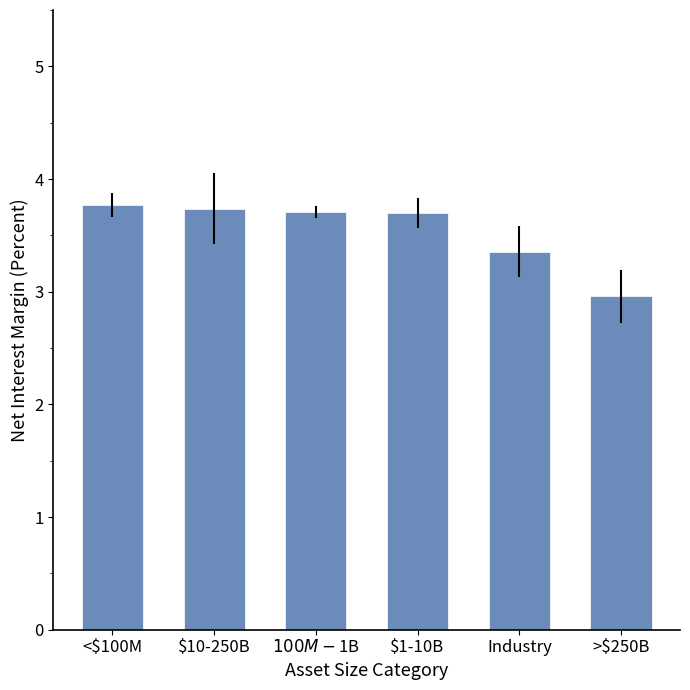

What is the sum of all values?

21.2